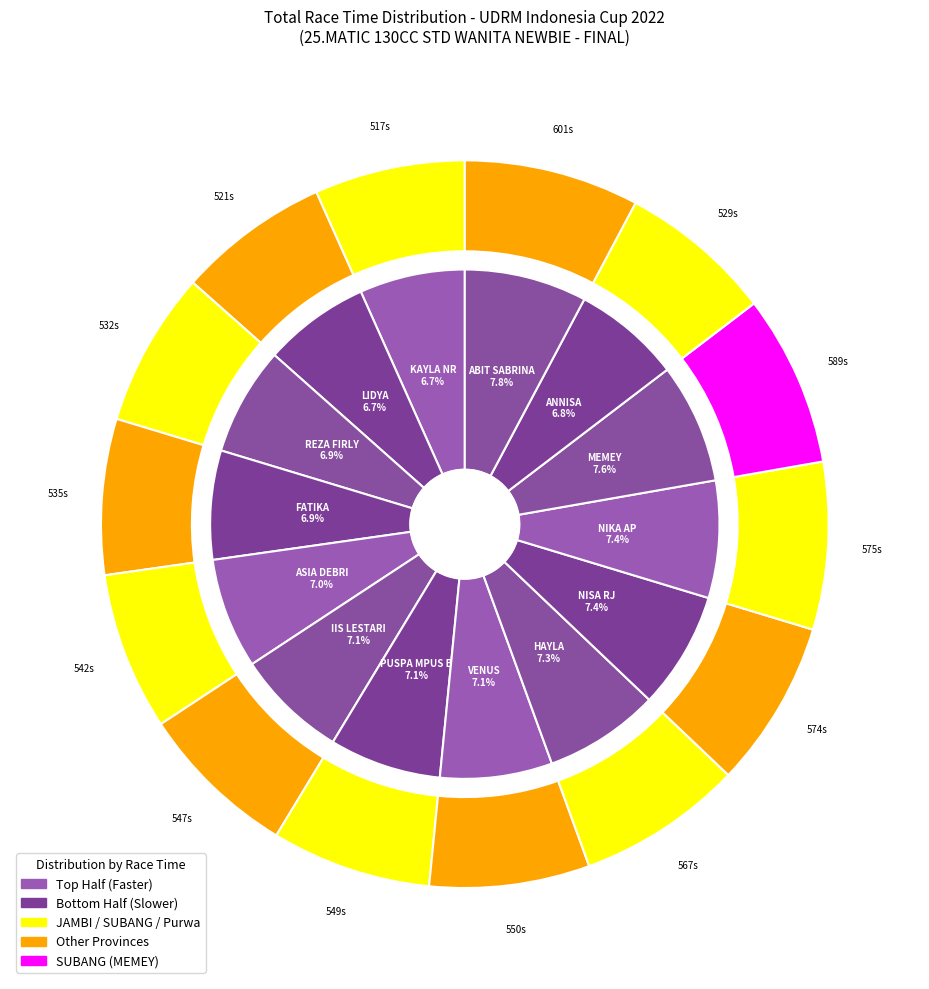

How many slices are in this pie chart?

14